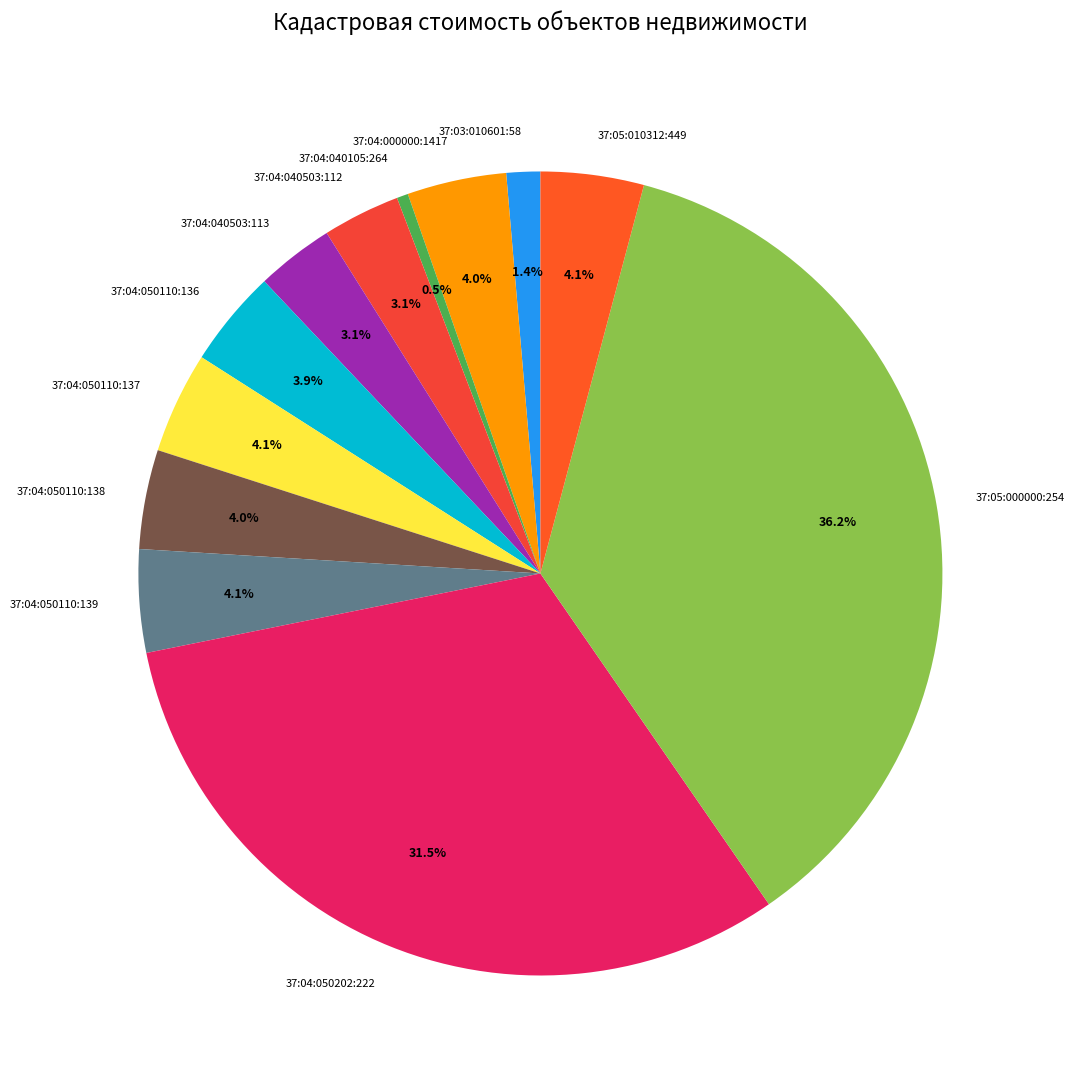

Does 37:04:050110:138 represent more than half of the total?

No